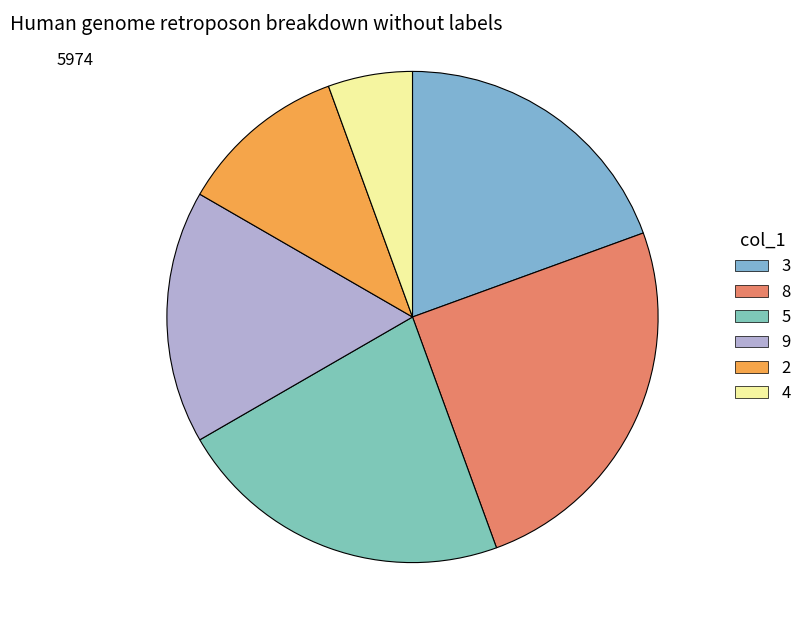

Count the number of slices in the pie.

6